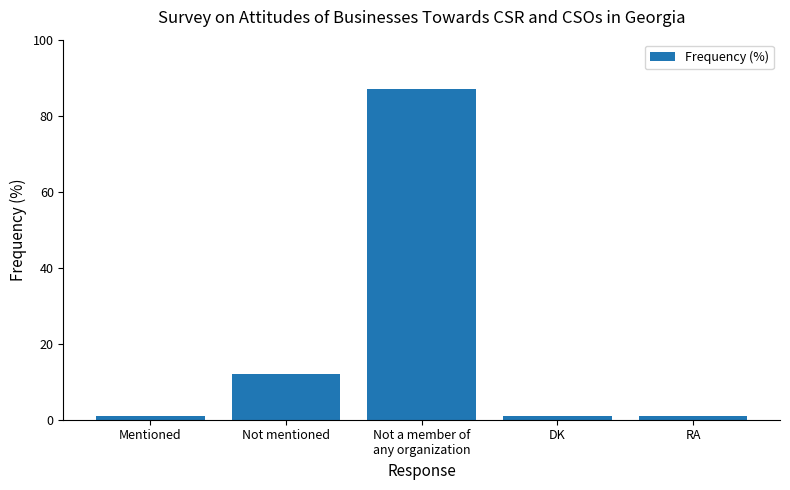

What is the difference between the maximum and minimum values?

86